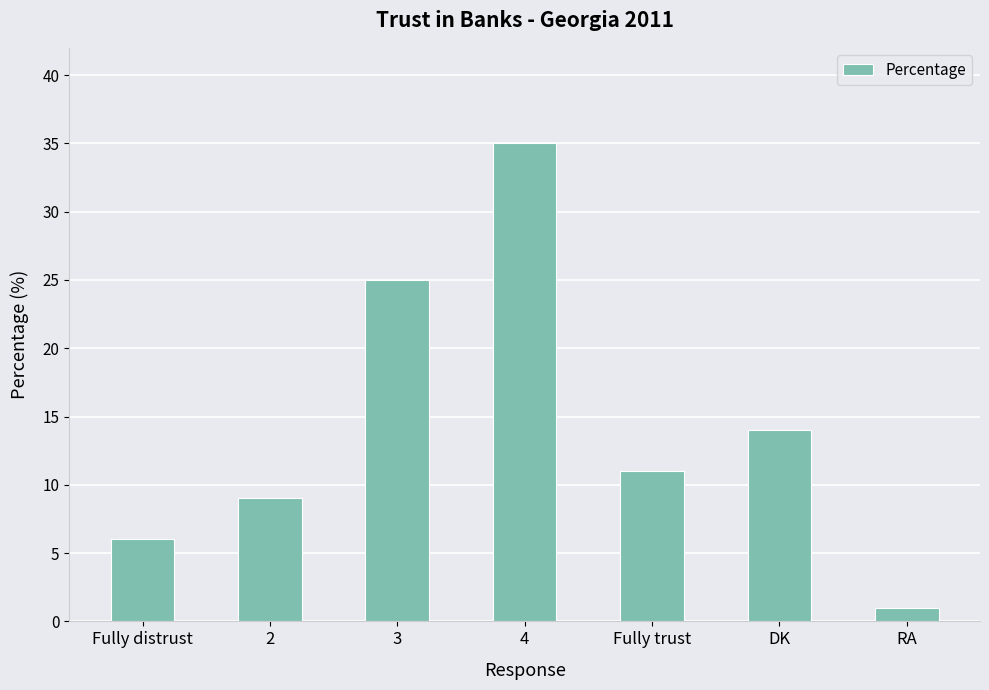

How many data points are less than 11?

3